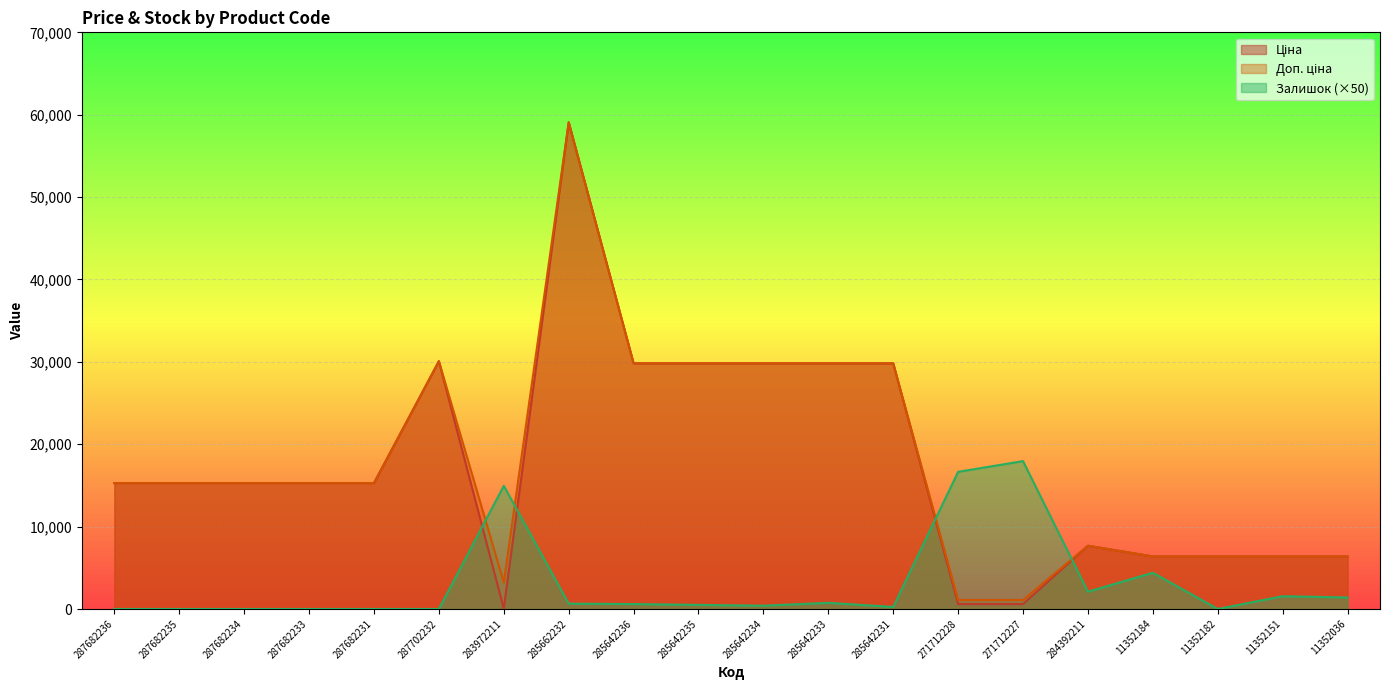

Reading left to right, what are all the values shown in this chart?

Ціна: 15288.0	15288.0	15288.0	15288.0	15288.0	30077.8	32.0	59075.7	29819.2	29819.2	29819.2	29819.2	29819.2	596.5	596.5	7680.9	6378.9	6378.9	6378.9	6378.9
Доп. ціна: 15288.0	15288.0	15288.0	15288.0	15288.0	30077.8	3205.0	59075.7	29819.2	29819.2	29819.2	29819.2	29819.2	1093.7	1093.7	7680.9	6378.9	6378.9	6378.9	6378.9
Залишок: 0.0	0.0	0.0	0.0	0.0	0.0	14950.0	650.0	600.0	500.0	400.0	750.0	250.0	16650.0	17950.0	2100.0	4400.0	0.0	1550.0	1400.0